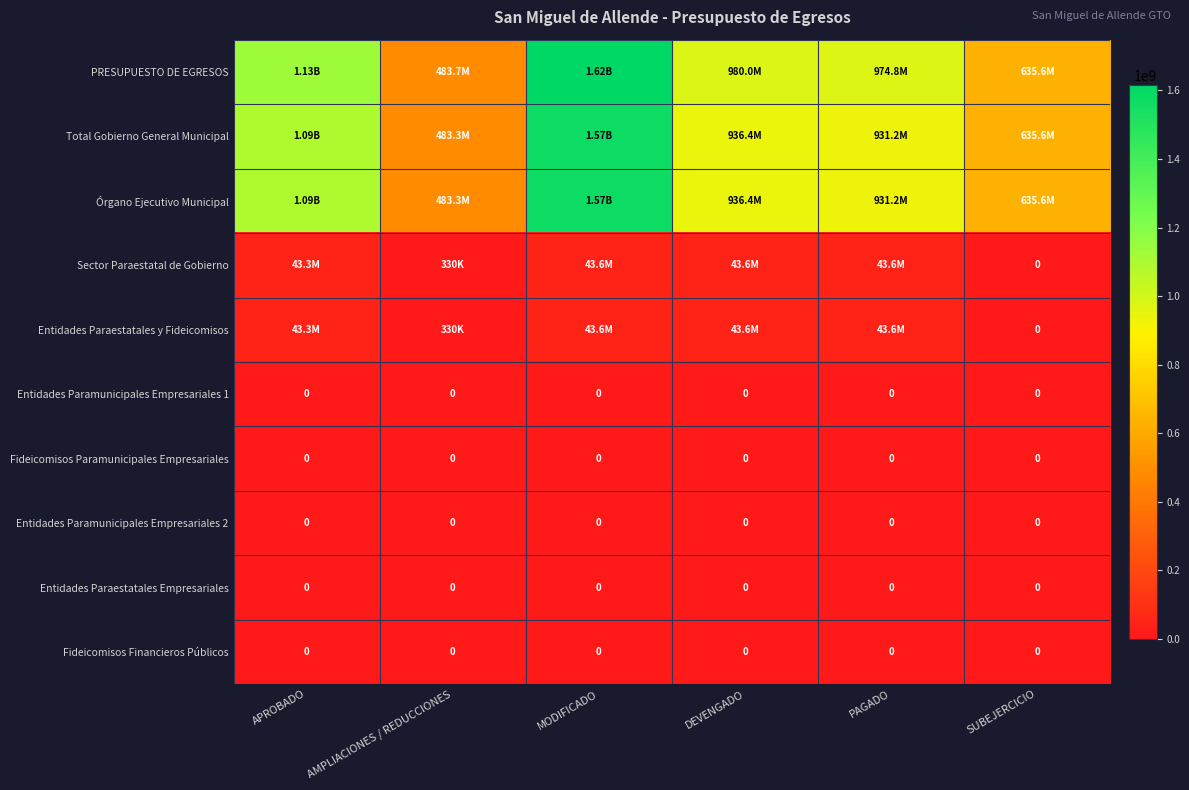

Rank the series by their maximum value, from lowest to highest.

Entidades Paramunicipales Empresariales 1, Fideicomisos Paramunicipales Empresariales, Entidades Paramunicipales Empresariales 2, Entidades Paraestatales Empresariales, Fideicomisos Financieros Públicos, Sector Paraestatal de Gobierno, Entidades Paraestatales y Fideicomisos, Total Gobierno General Municipal, Órgano Ejecutivo Municipal, PRESUPUESTO DE EGRESOS